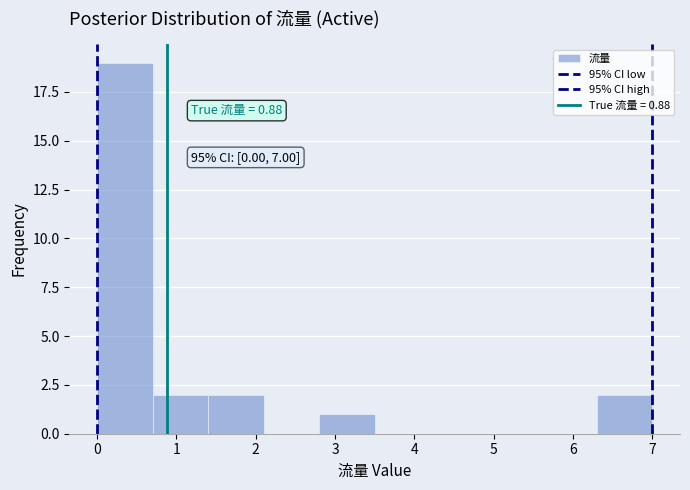

Over which range of the x-axis is the bar tallest?

0.0 to 0.7